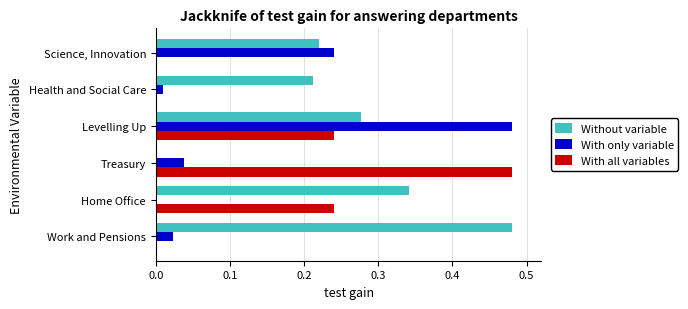

What is the sum of all With only variable values?

0.8